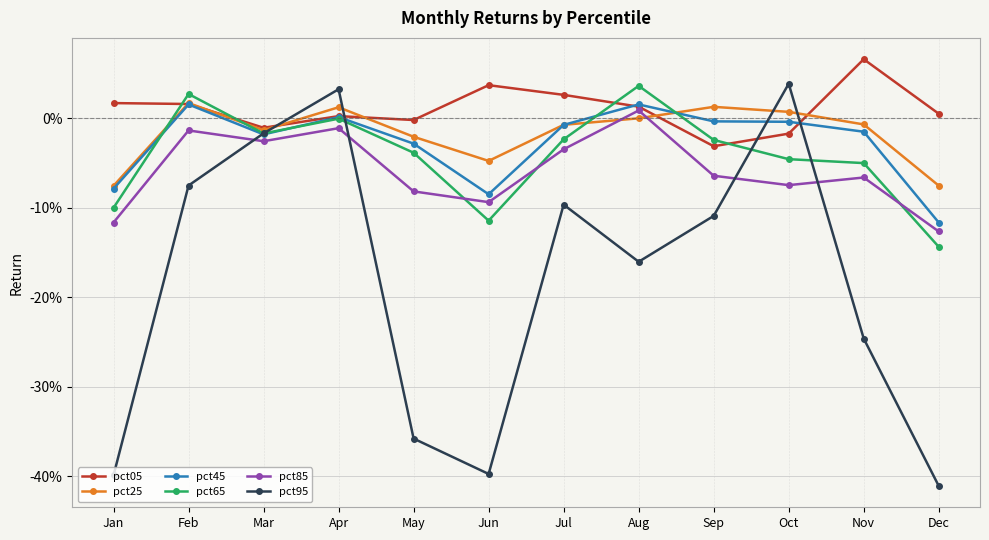

Is this an area chart (filled region under the line)?

No